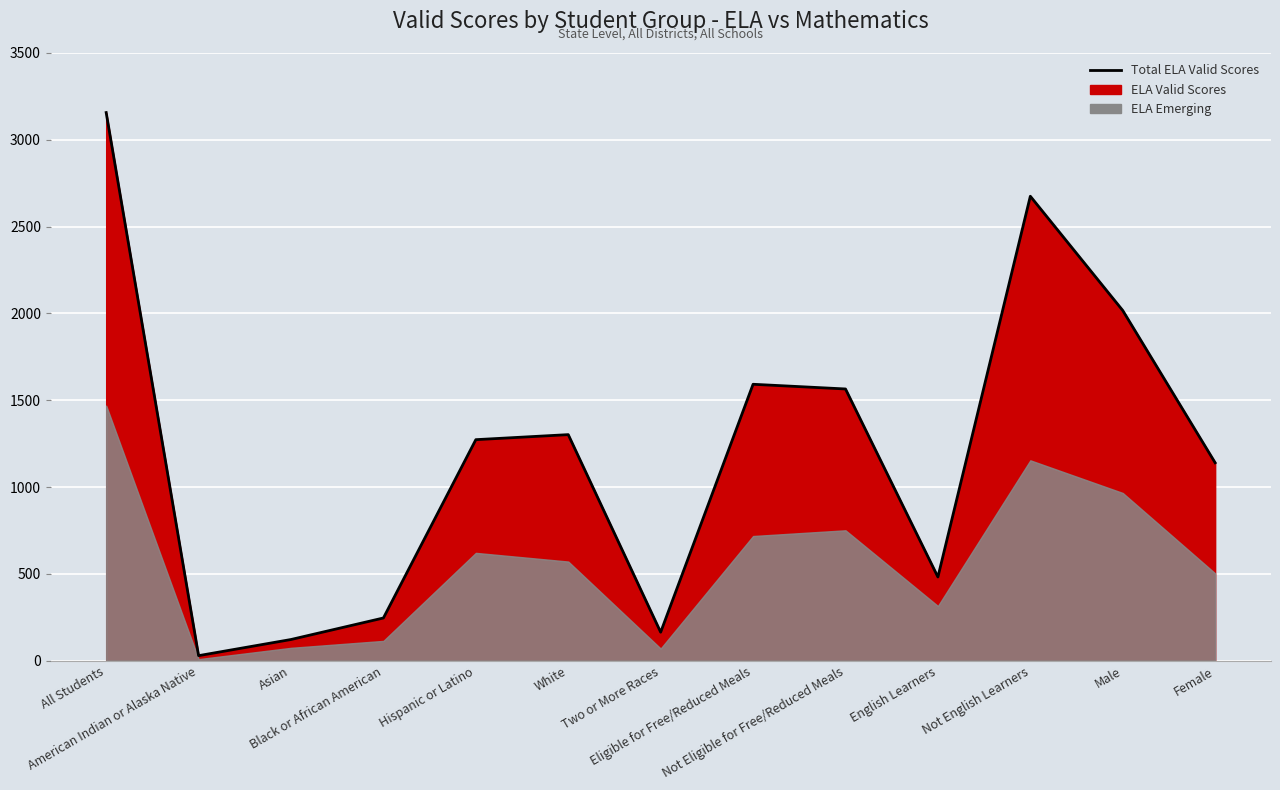

What is the maximum value shown in the chart?

3157